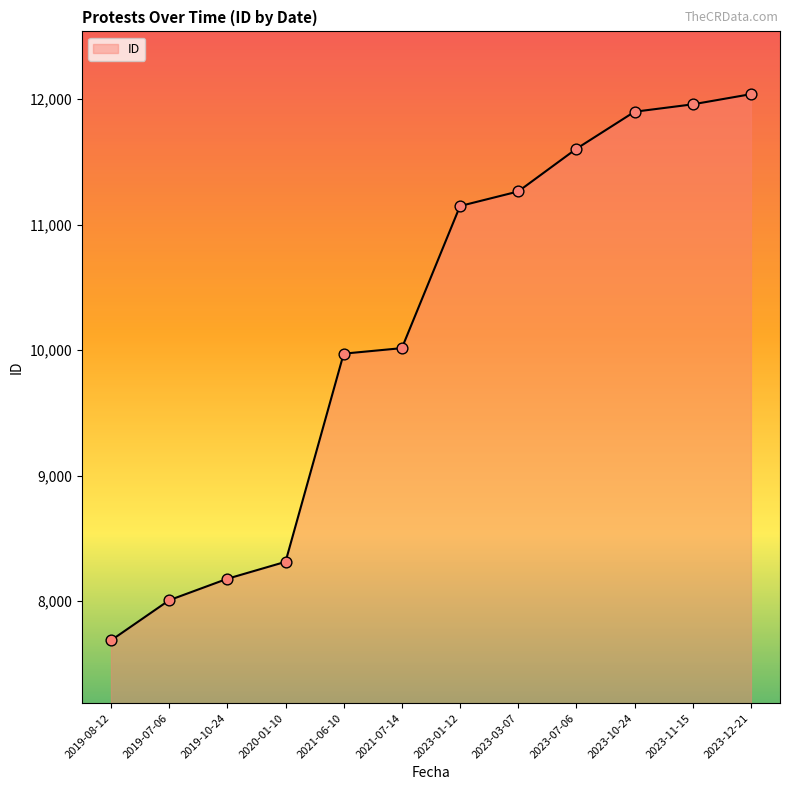

What is the change in value from 2019-10-24 to 2021-06-10?

+1793